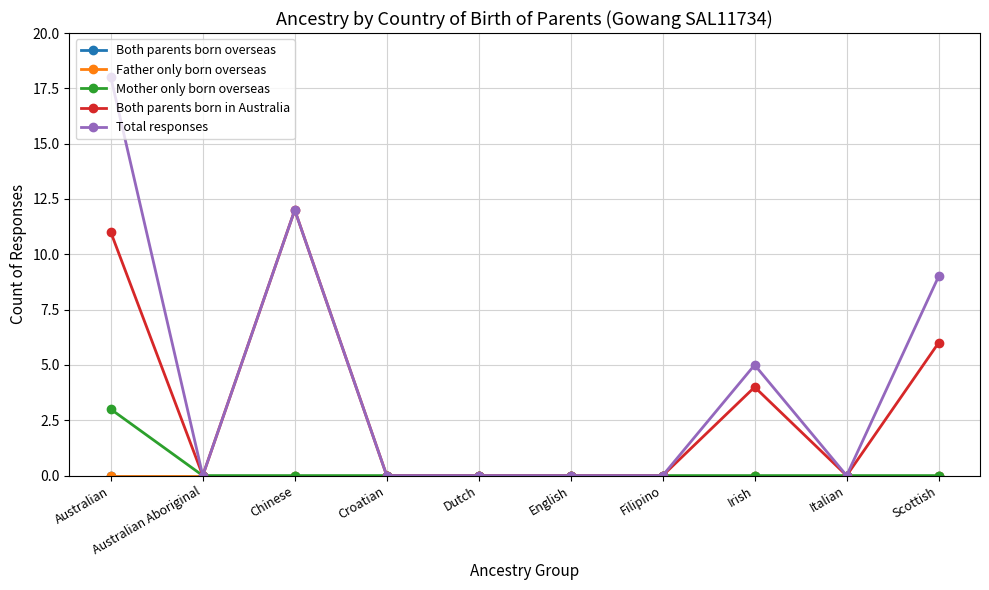

Is this an area chart (filled region under the line)?

No